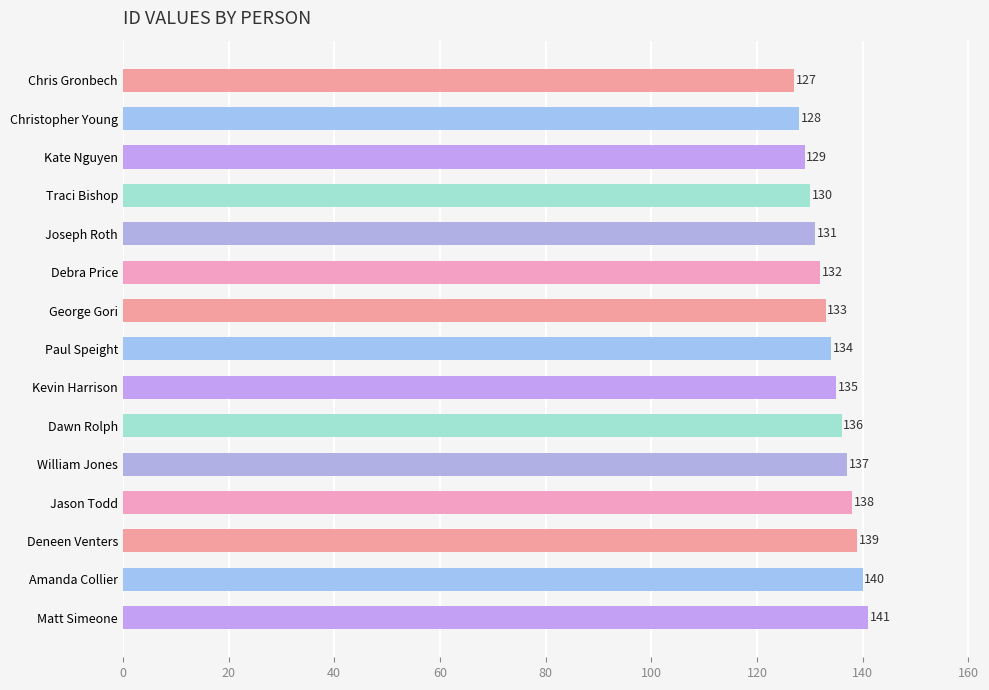

What position from the top is Christopher Young?

2